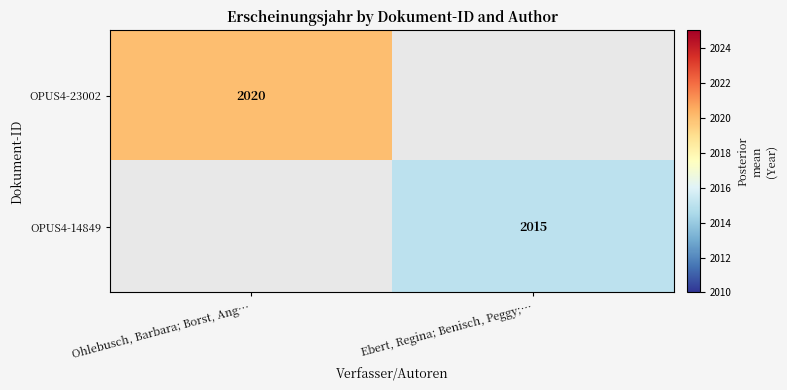

The OPUS4-14849 series shows 3384 at Ebert, Regina; Benisch, Peggy;…. True or false?

False